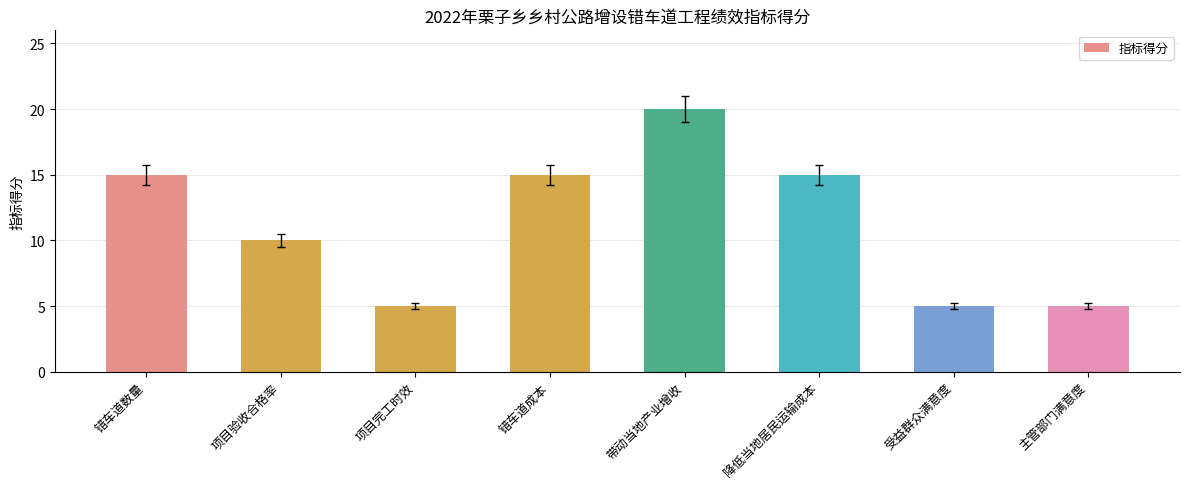

How many bars are there in total?

8